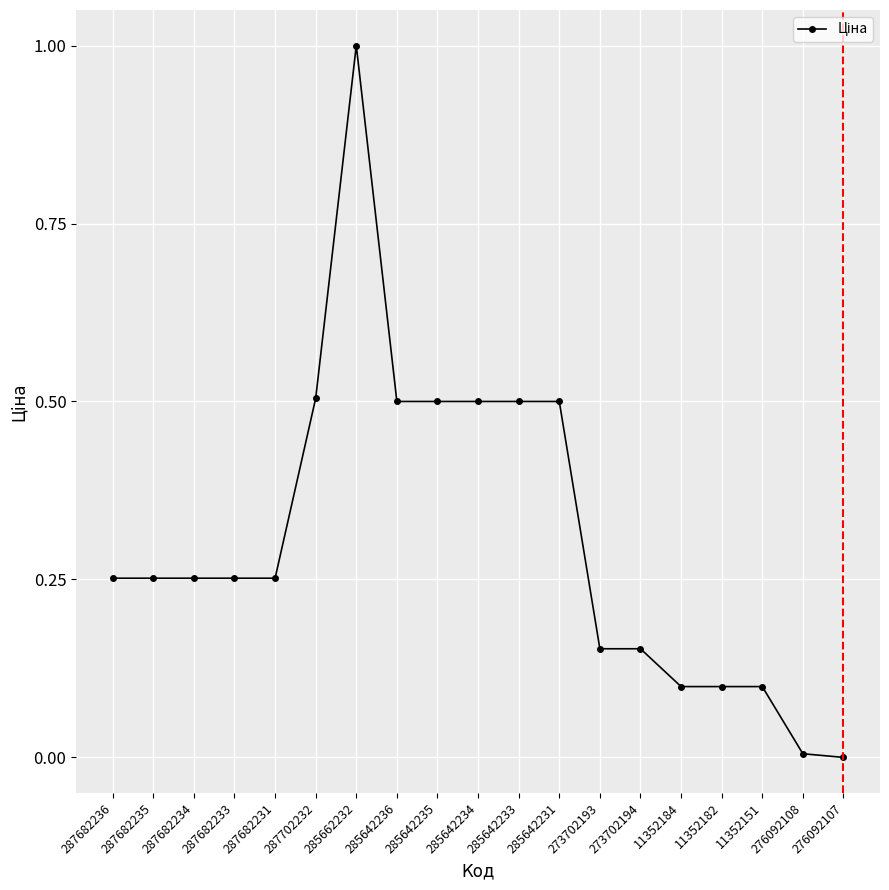

What is the greatest value displayed?

1.0